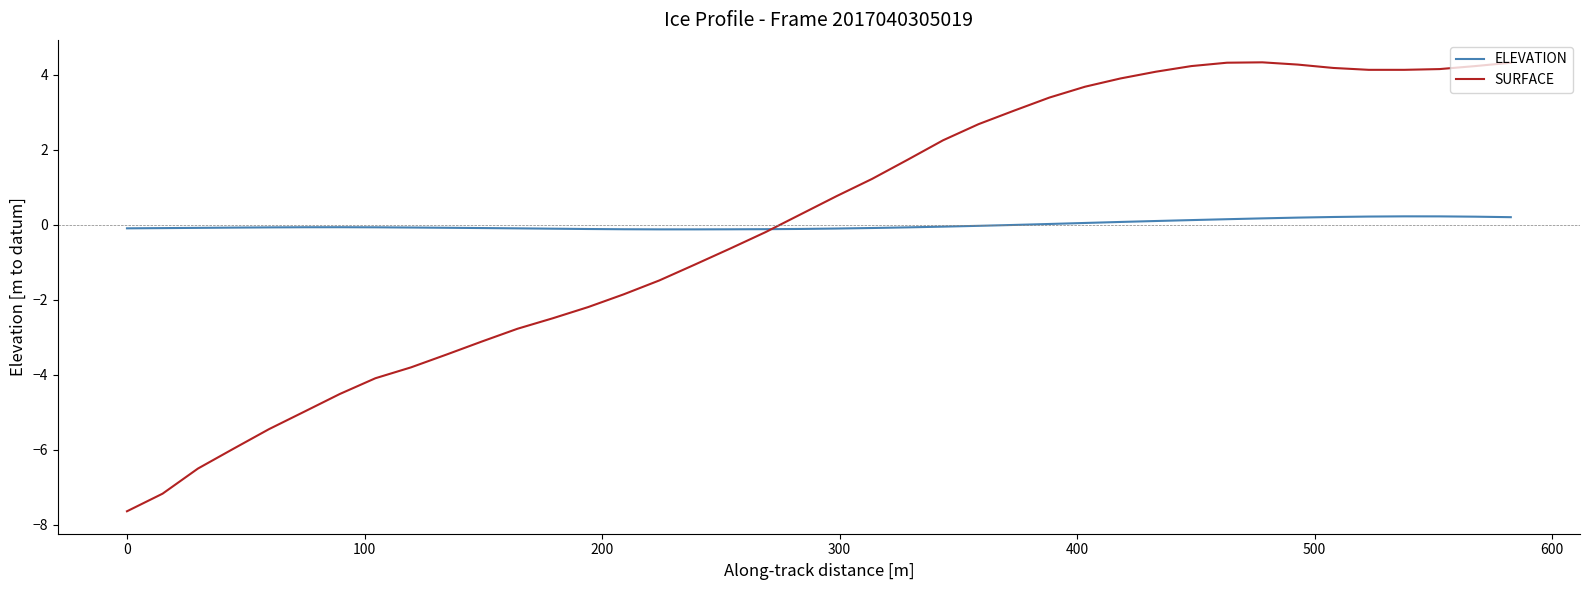

Which series has the widest spread of values?

SURFACE